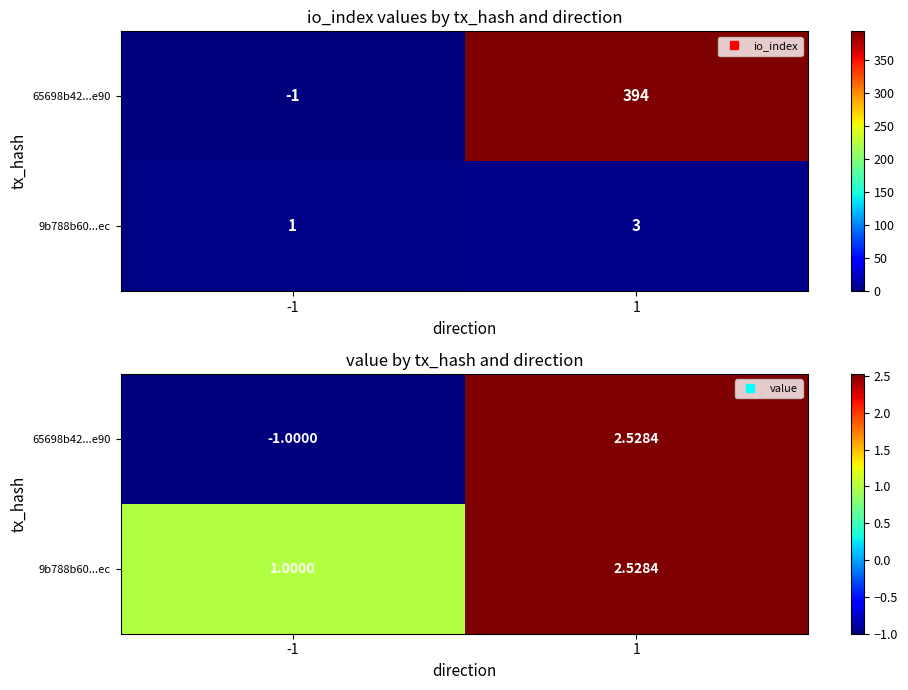

Rank the series at -1 from lowest to highest value.

65698b42...e90, 9b788b60...ec